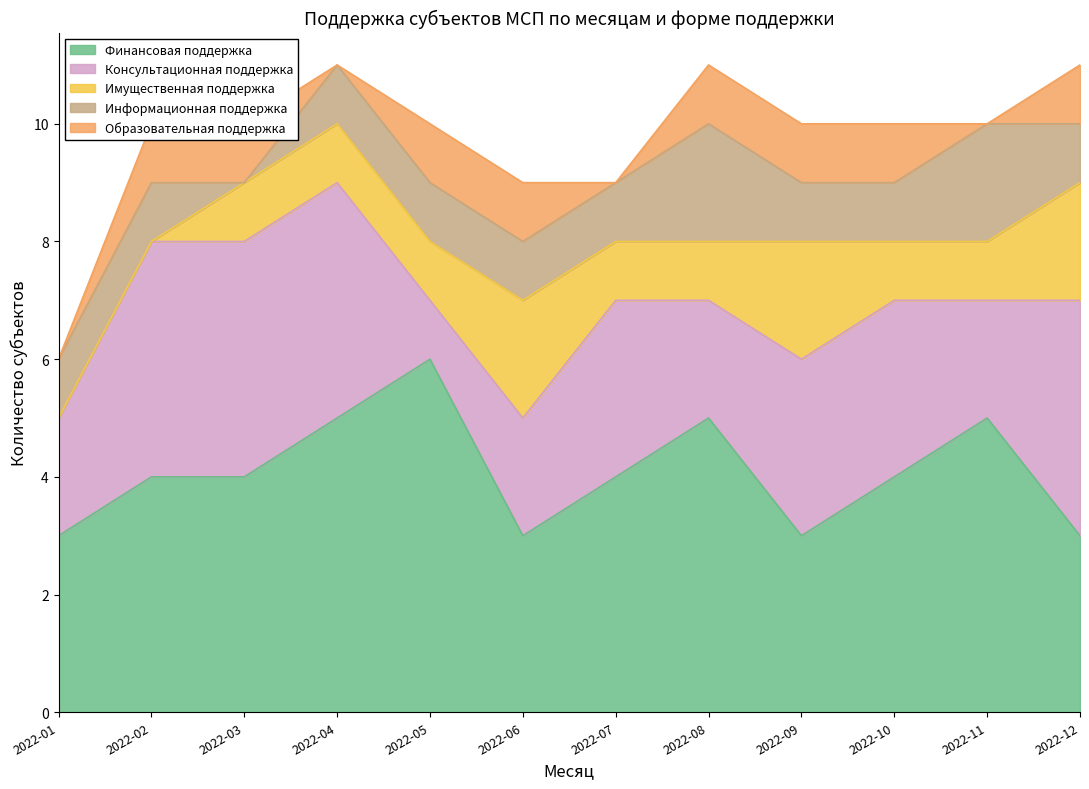

Which series has the widest spread of values?

Финансовая поддержка